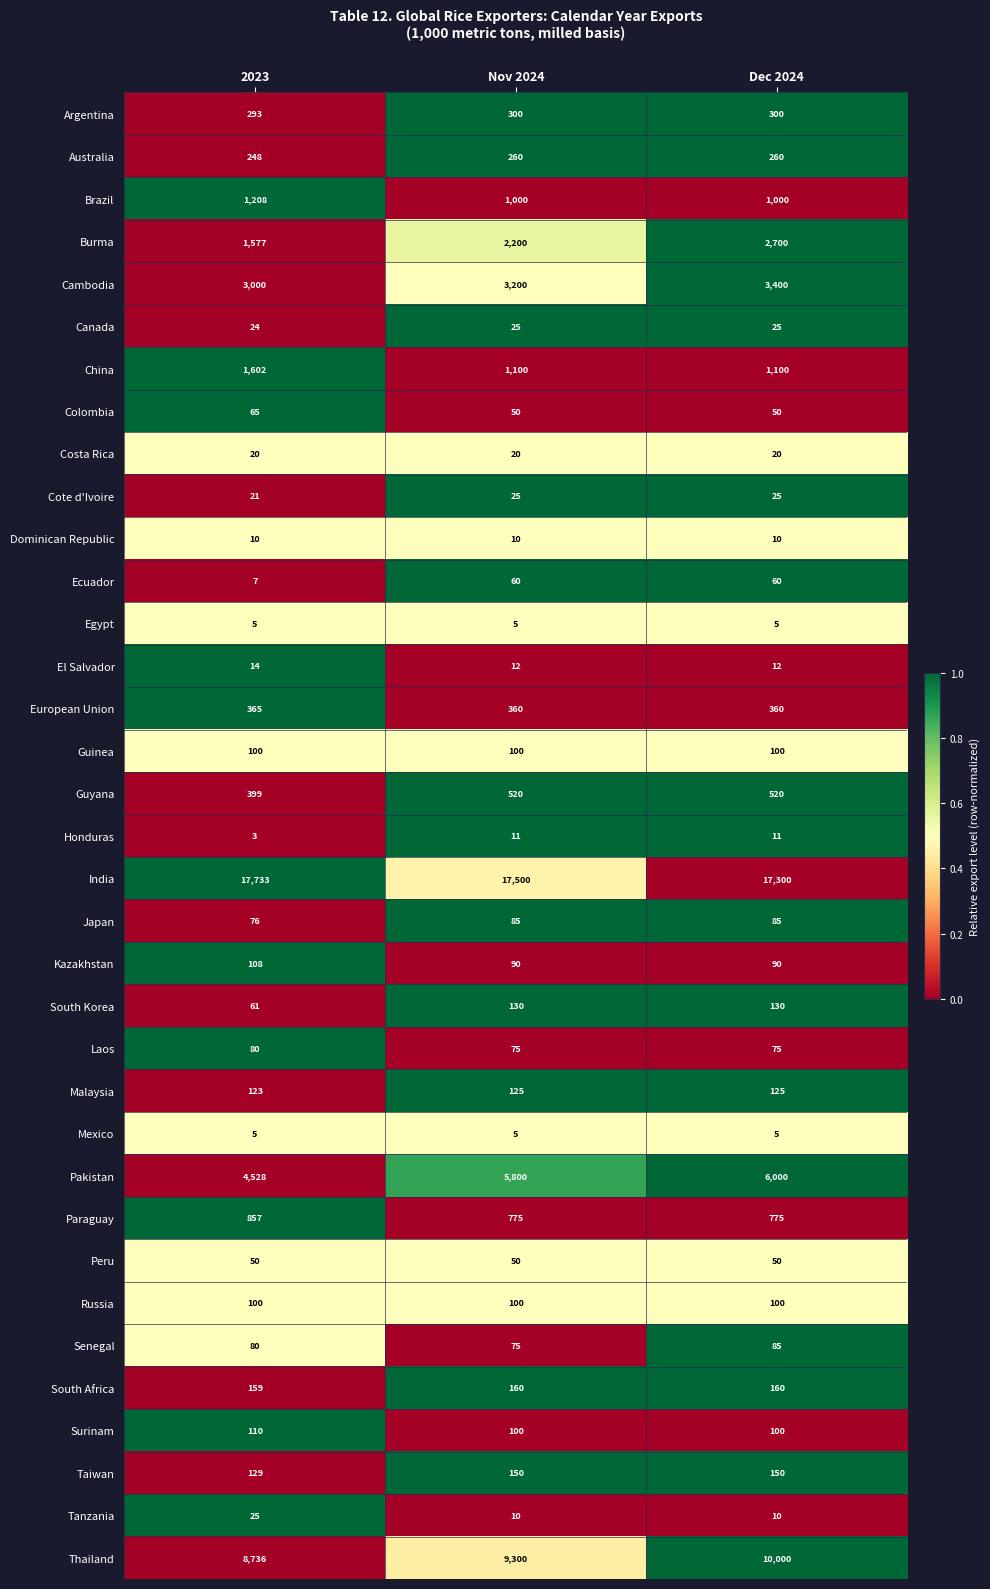

What is the smallest value displayed?

3